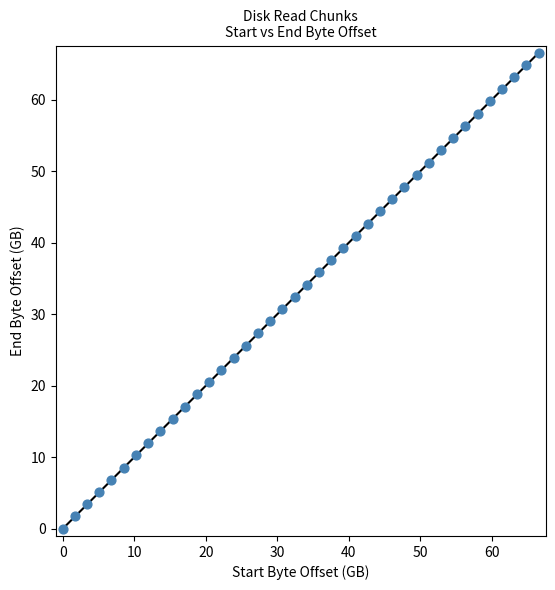

What is the range of X values (max minus min)?

66.5